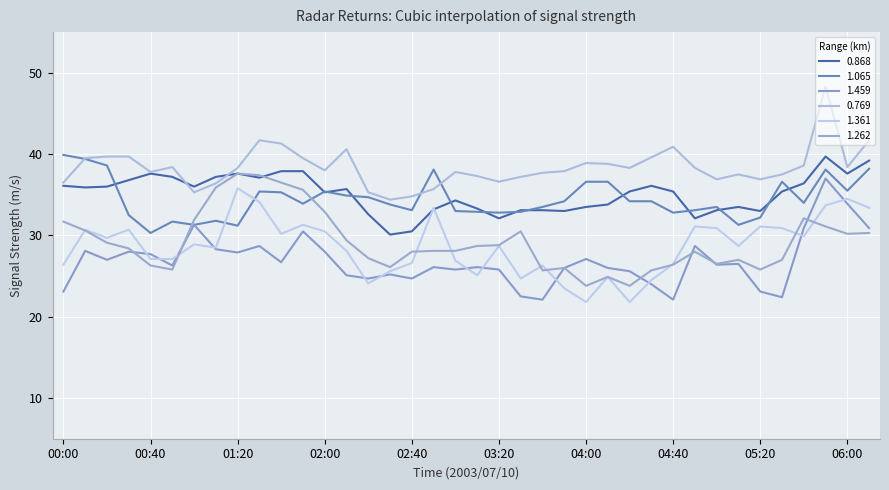

True or false: 0.868 and 1.361 cross at least once.

True